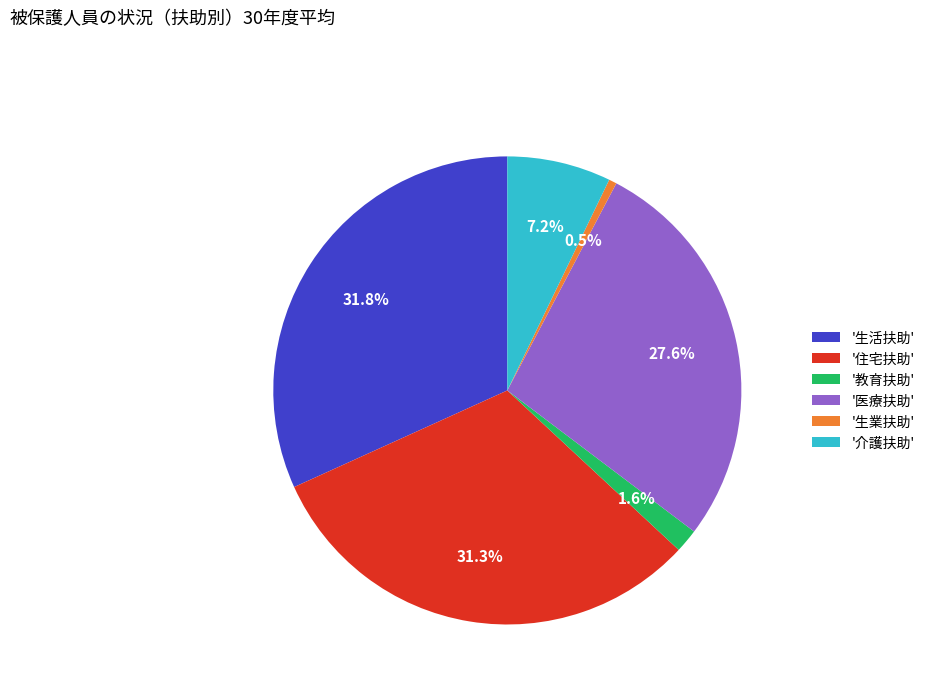

What is the smallest slice in the pie chart?

'生業扶助'